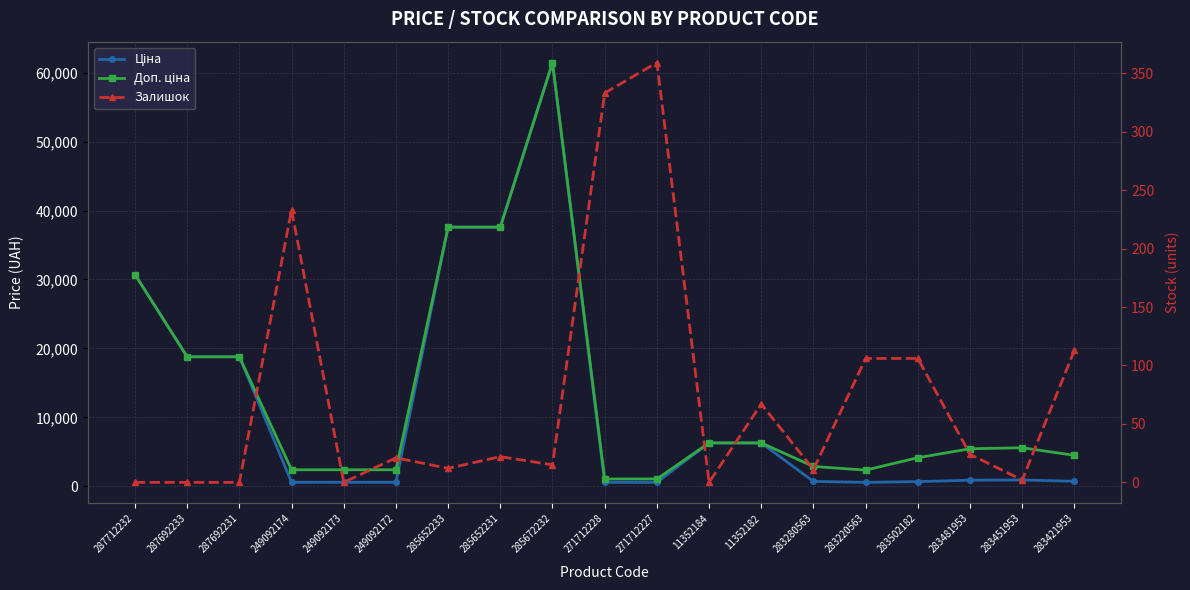

True or false: Залишок has more than 0 interior local peaks.

True